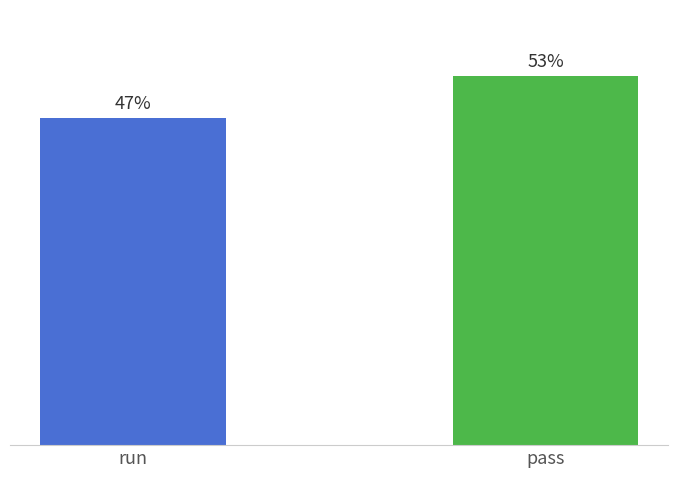

At which label is the value closest to 50?

run